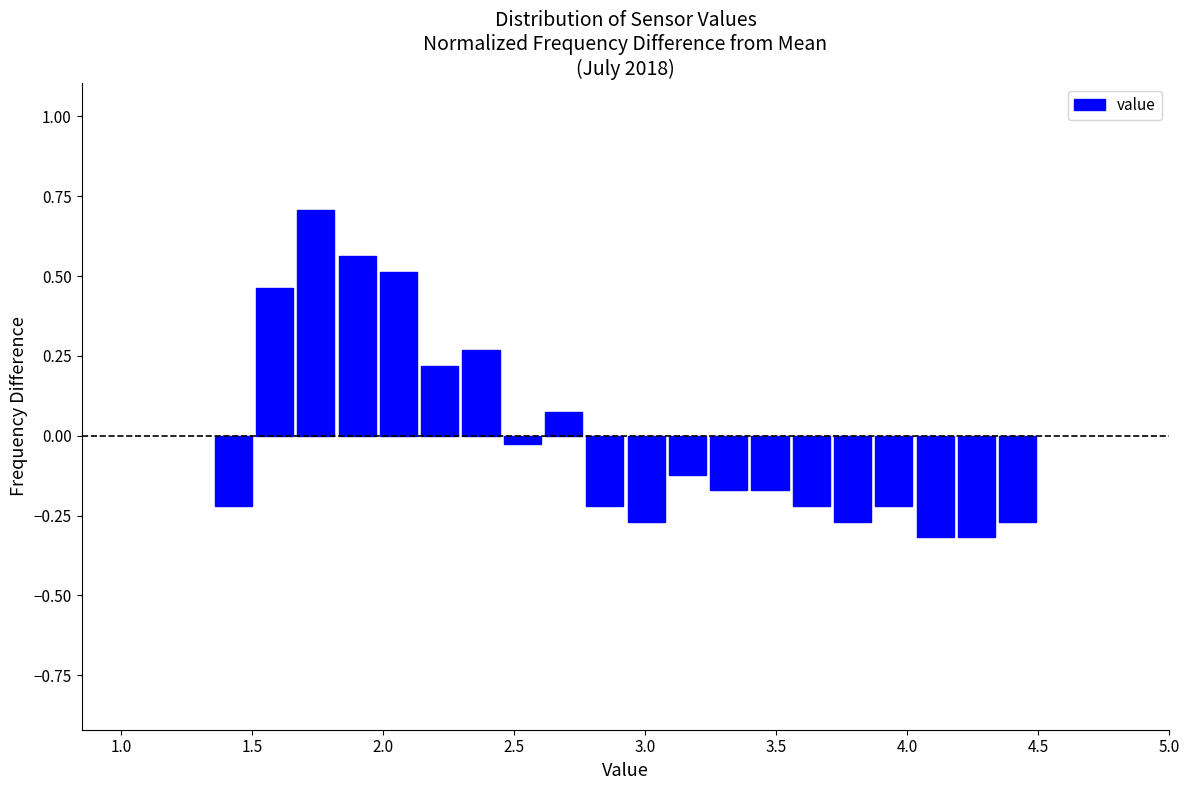

Around what value on the x-axis is the tallest bar? Give the approximate position of its centre, as read against the axis.

1.75